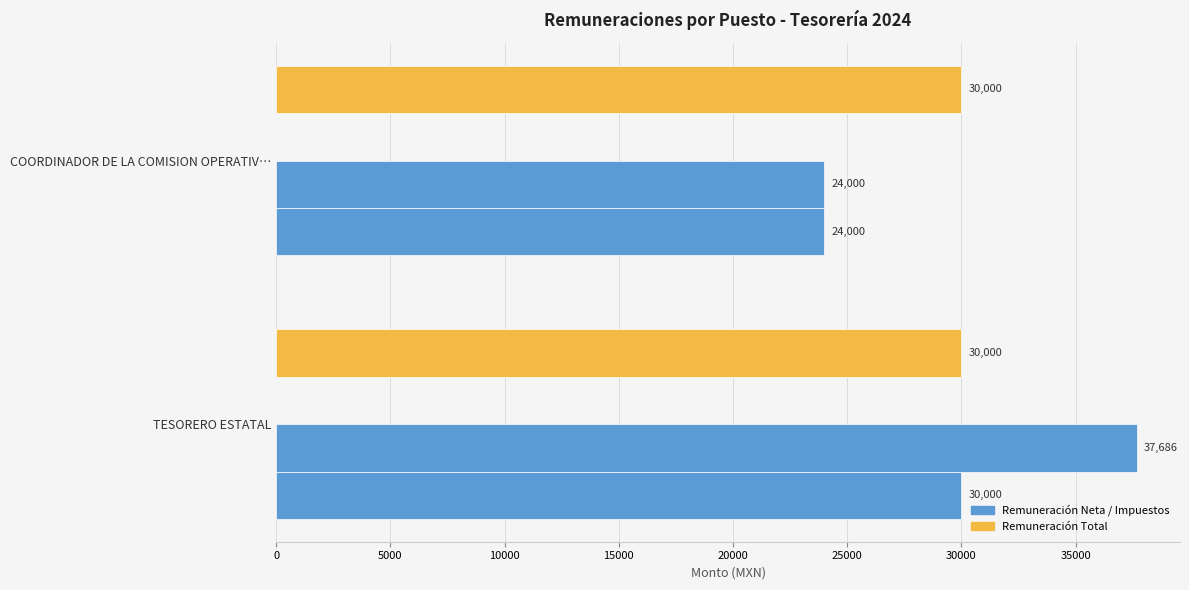

Count the number of categories in the chart.

2